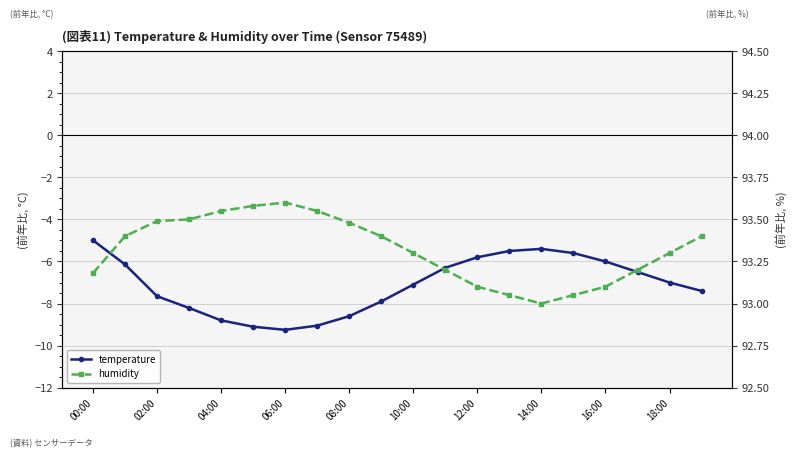

Count the number of categories in the chart.

20